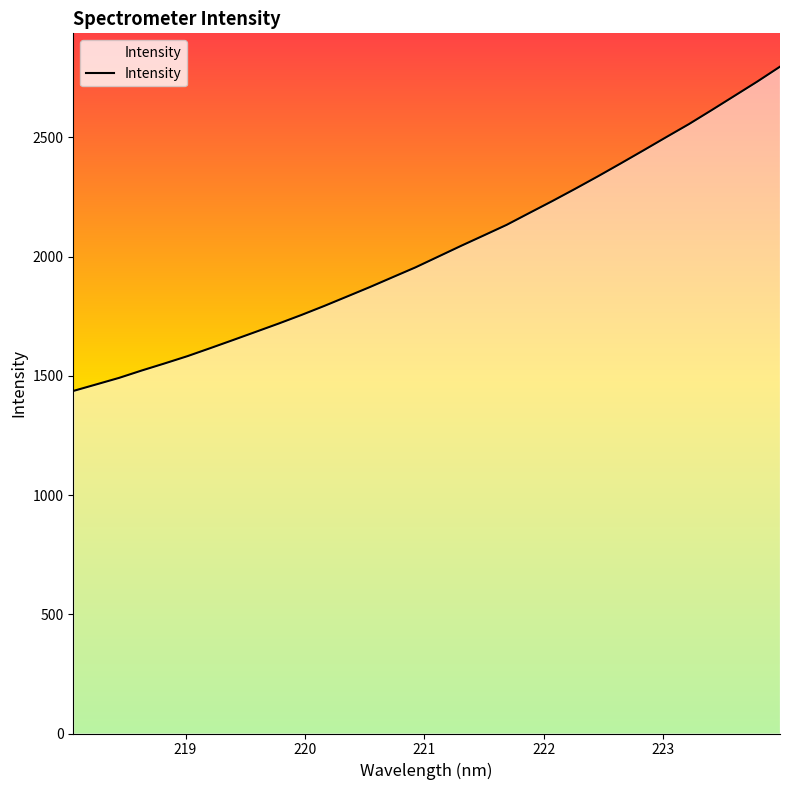

What is the greatest value displayed?

2796.8